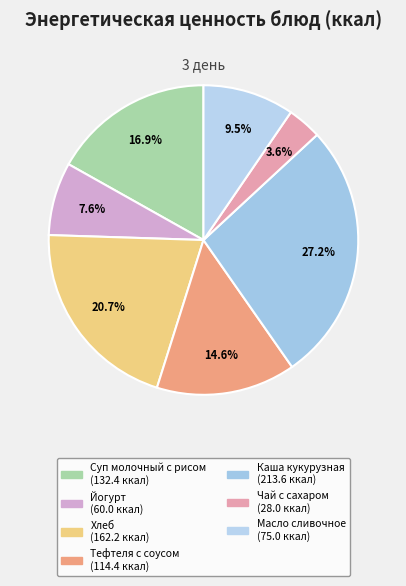

Which has a higher value, Йогурт or Каша кукурузная?

Каша кукурузная